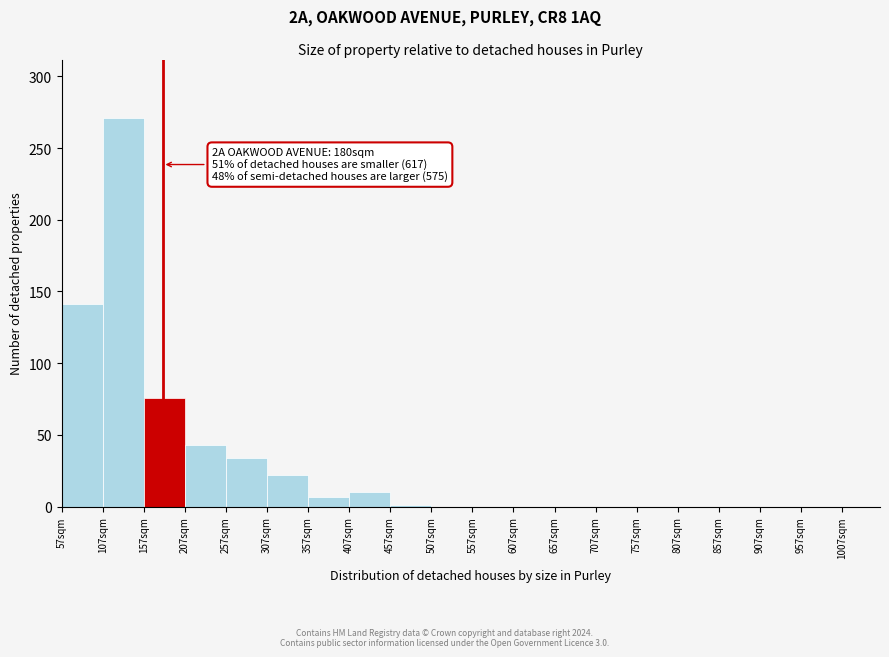

Which range on the x-axis has the tallest bar?

107 to 157